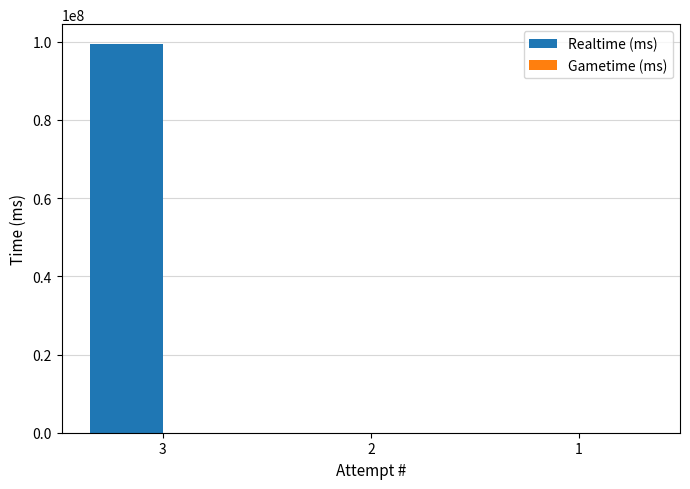

Between 1 and 3, which is larger?

3